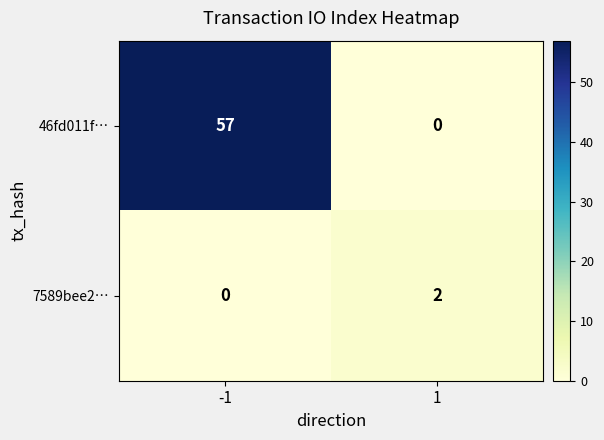

What value does the 46fd011f… series have at -1, to the nearest 10?

60